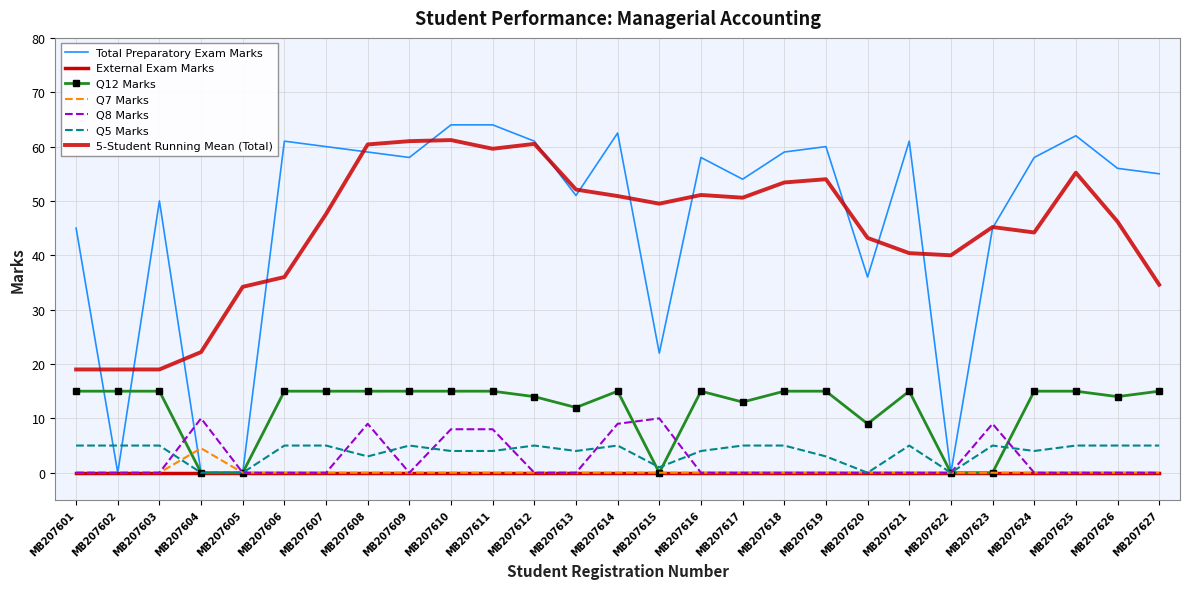

What is the spread (max minus min) of values at MB207617?

54.0